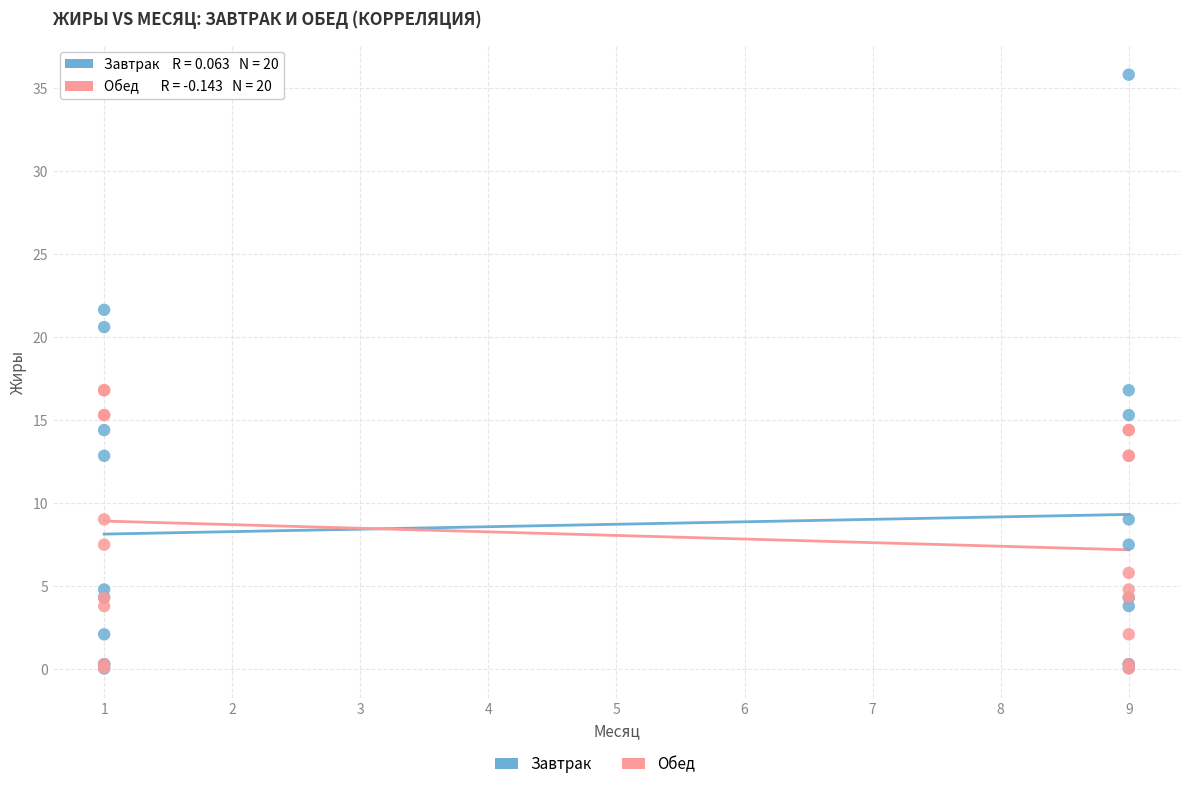

Which series contains the highest Y value?

Завтрак